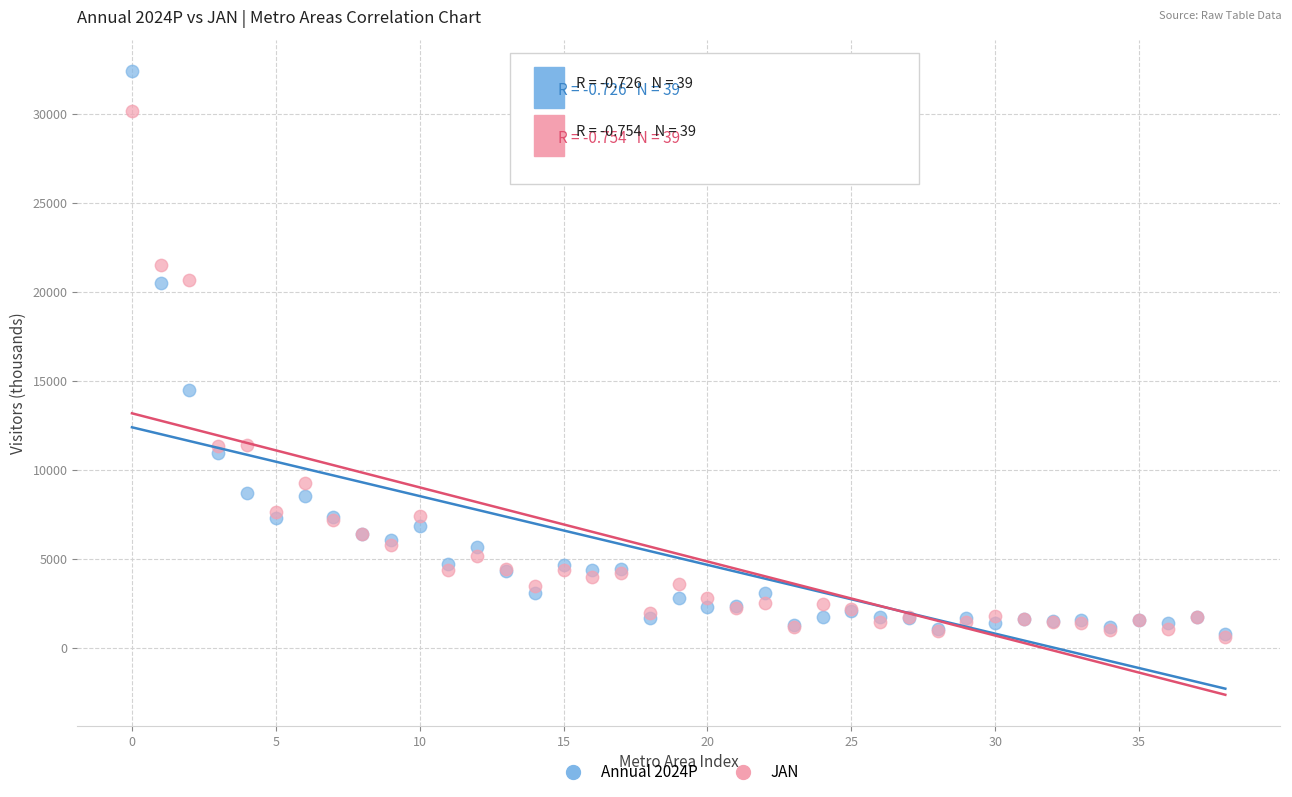

In the JAN series, what Y value is closest to 15388?

11367.4